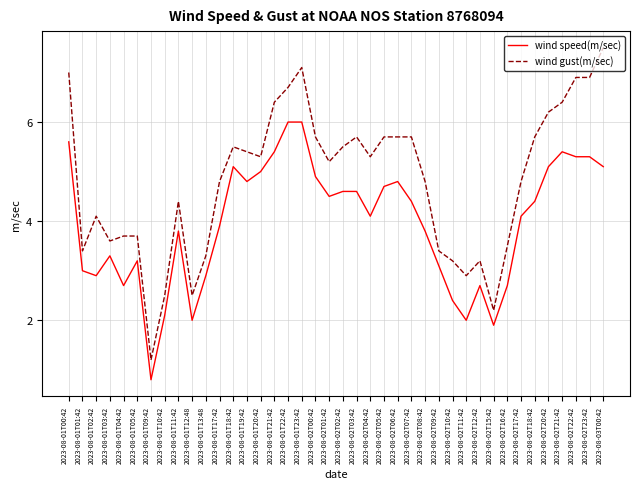

Reading left to right, extract all data points from this chart.

wind speed(m/sec): 2023-08-01T00:42=5.6	2023-08-01T01:42=3.0	2023-08-01T02:42=2.9	2023-08-01T03:42=3.3	2023-08-01T04:42=2.7	2023-08-01T05:42=3.2	2023-08-01T09:42=0.8	2023-08-01T10:42=2.1	2023-08-01T11:42=3.8	2023-08-01T12:48=2.0	2023-08-01T13:48=2.9	2023-08-01T17:42=3.9	2023-08-01T18:42=5.1	2023-08-01T19:42=4.8	2023-08-01T20:42=5.0	2023-08-01T21:42=5.4	2023-08-01T22:42=6.0	2023-08-01T23:42=6.0	2023-08-02T00:42=4.9	2023-08-02T01:42=4.5	2023-08-02T02:42=4.6	2023-08-02T03:42=4.6	2023-08-02T04:42=4.1	2023-08-02T05:42=4.7	2023-08-02T06:42=4.8	2023-08-02T07:42=4.4	2023-08-02T08:42=3.8	2023-08-02T09:42=3.1	2023-08-02T10:42=2.4	2023-08-02T11:42=2.0	2023-08-02T12:42=2.7	2023-08-02T15:42=1.9	2023-08-02T16:42=2.7	2023-08-02T17:42=4.1	2023-08-02T18:42=4.4	2023-08-02T20:42=5.1	2023-08-02T21:42=5.4	2023-08-02T22:42=5.3	2023-08-02T23:42=5.3	2023-08-03T00:42=5.1
wind gust(m/sec): 2023-08-01T00:42=7.0	2023-08-01T01:42=3.4	2023-08-01T02:42=4.1	2023-08-01T03:42=3.6	2023-08-01T04:42=3.7	2023-08-01T05:42=3.7	2023-08-01T09:42=1.2	2023-08-01T10:42=2.5	2023-08-01T11:42=4.4	2023-08-01T12:48=2.5	2023-08-01T13:48=3.3	2023-08-01T17:42=4.8	2023-08-01T18:42=5.5	2023-08-01T19:42=5.4	2023-08-01T20:42=5.3	2023-08-01T21:42=6.4	2023-08-01T22:42=6.7	2023-08-01T23:42=7.1	2023-08-02T00:42=5.7	2023-08-02T01:42=5.2	2023-08-02T02:42=5.5	2023-08-02T03:42=5.7	2023-08-02T04:42=5.3	2023-08-02T05:42=5.7	2023-08-02T06:42=5.7	2023-08-02T07:42=5.7	2023-08-02T08:42=4.8	2023-08-02T09:42=3.4	2023-08-02T10:42=3.2	2023-08-02T11:42=2.9	2023-08-02T12:42=3.2	2023-08-02T15:42=2.2	2023-08-02T16:42=3.5	2023-08-02T17:42=4.8	2023-08-02T18:42=5.7	2023-08-02T20:42=6.2	2023-08-02T21:42=6.4	2023-08-02T22:42=6.9	2023-08-02T23:42=6.9	2023-08-03T00:42=7.5